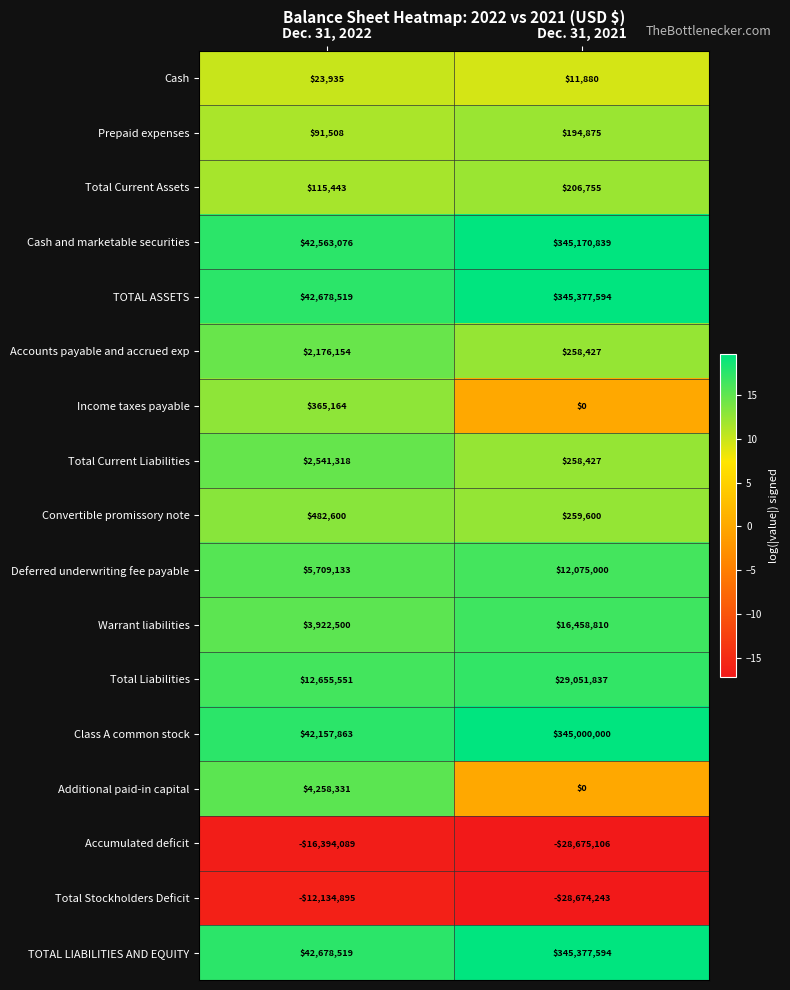

What is the difference between the highest and lowest values at Dec. 31, 2022?

59072608